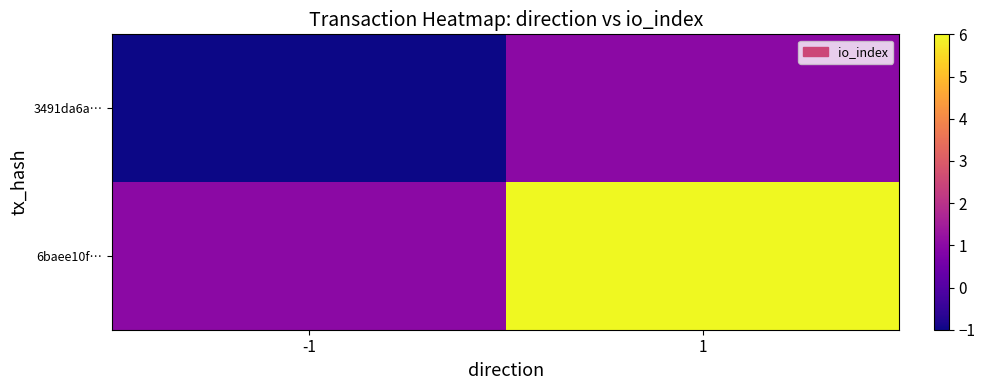

Between -1 and 1, which series saw the biggest shift?

6baee10f…